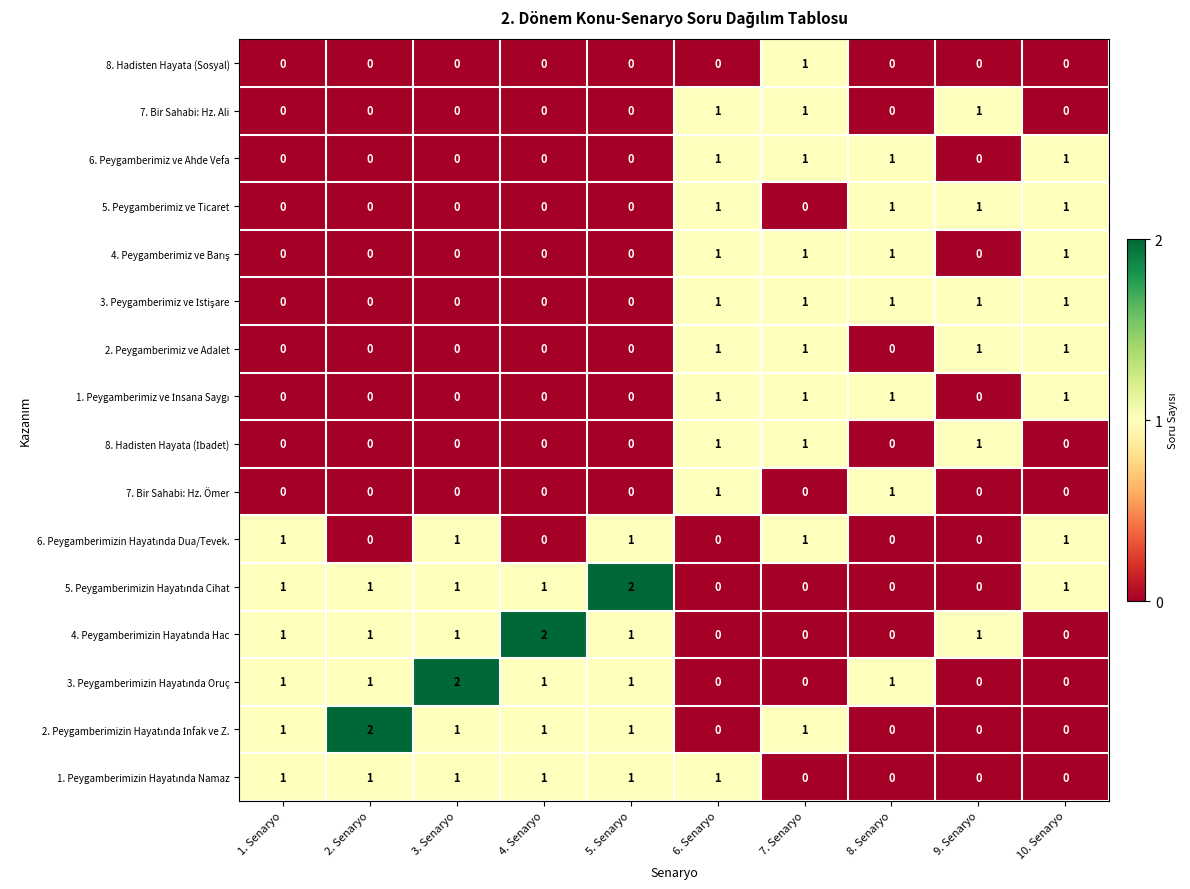

The 6. Peygamberimiz ve Ahde Vefa series shows 0 at 10. Senaryo. True or false?

False